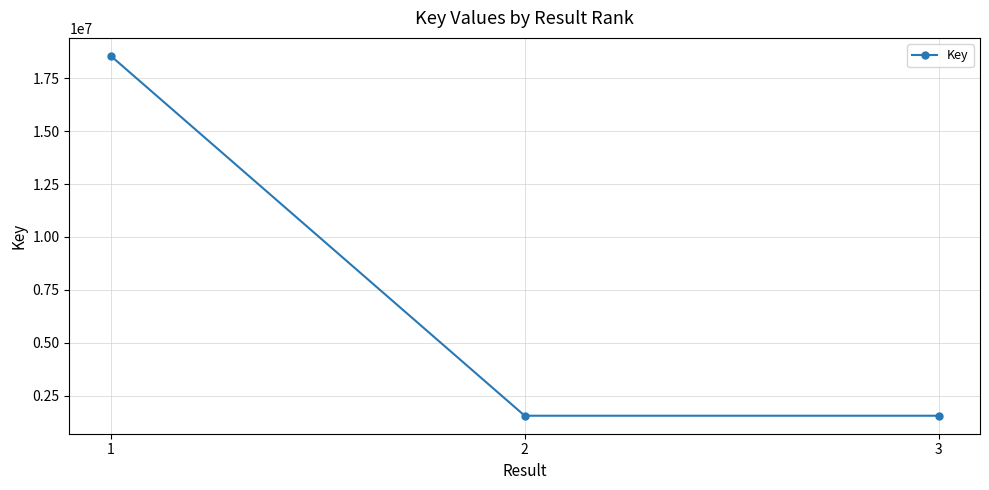

What is the value of the 3rd point from the left?

1560718